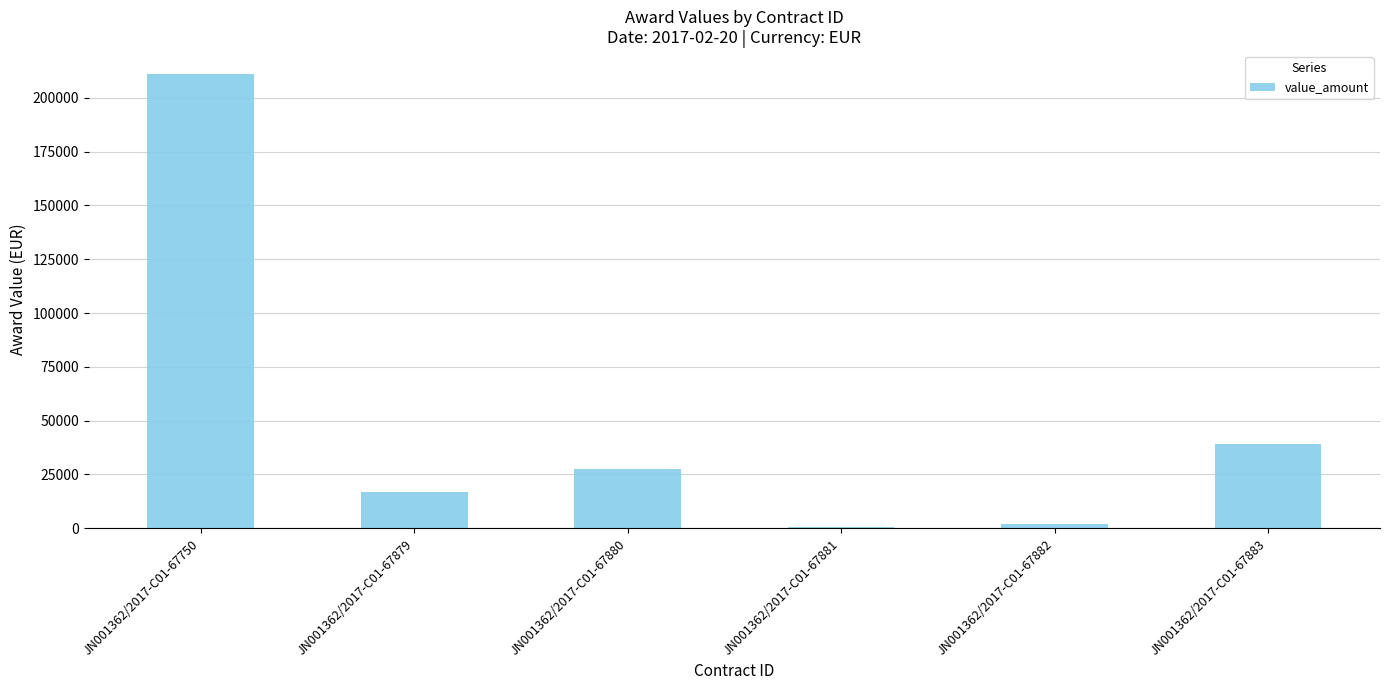

What is the greatest value displayed?

211260.6